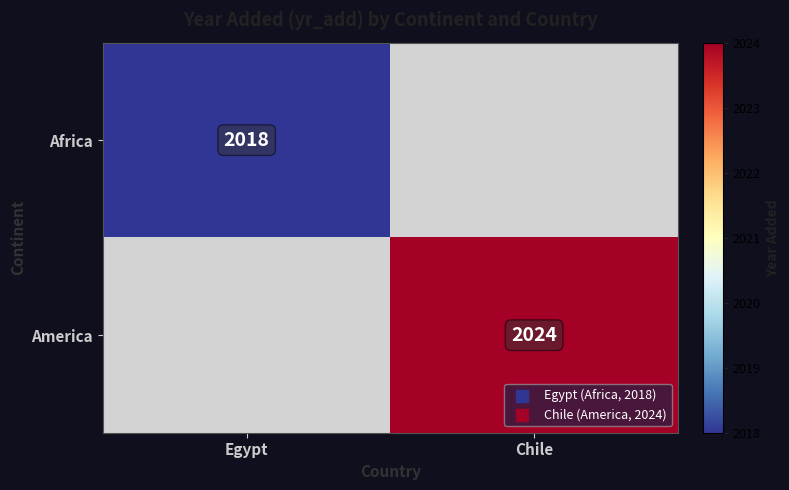

What is the maximum value shown in the chart?

2024.0